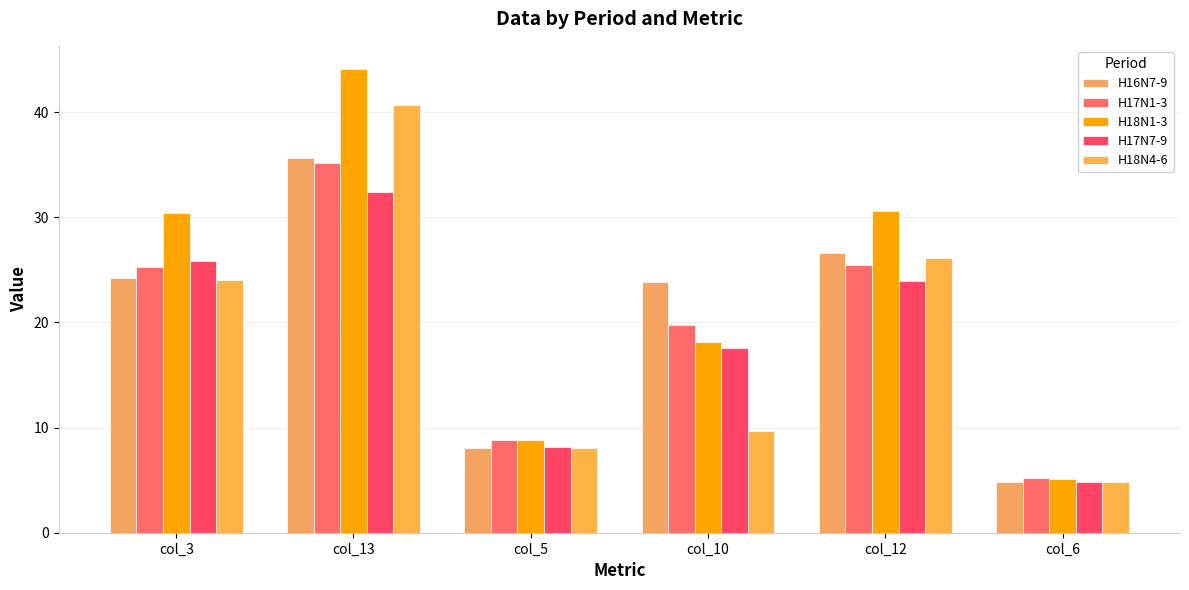

Which series has the largest total across all categories?

H18N1-3